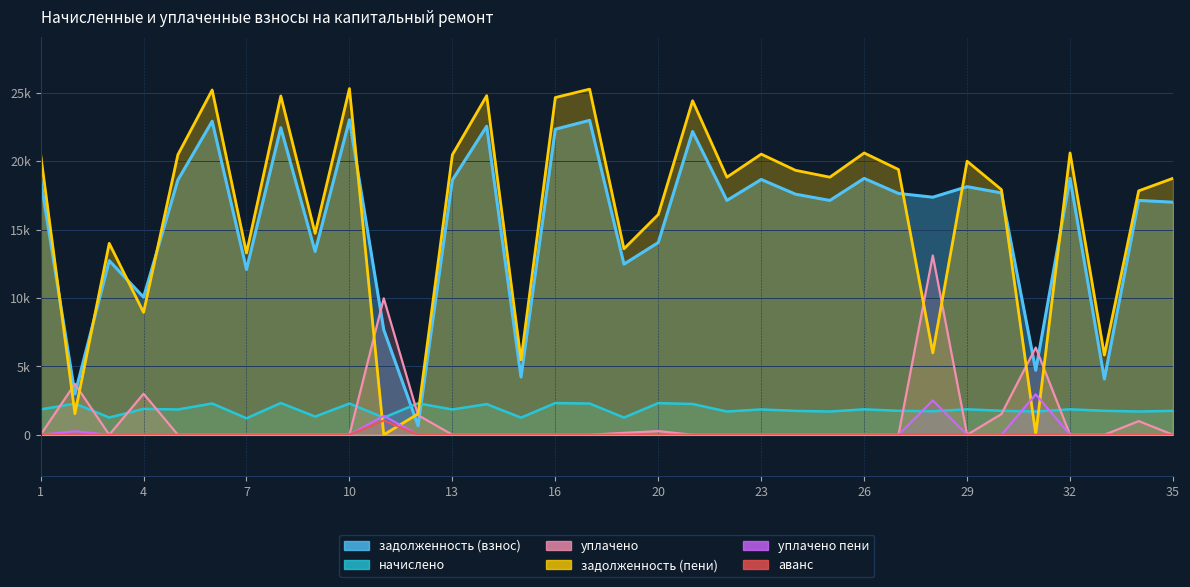

Reading right to left, extract all data points from this chart.

задолженность (взнос): 35=17001.1	34=17129.5	33=4073.3	32=18740.4	31=4712.4	30=17679.6	29=18135.8	28=17365.2	27=17640.2	26=18740.4	25=17129.5	24=17585.2	23=18661.9	22=17129.5	21=22169.2	20=14052.6	19=12474.6	18=22983.6	16=22337.1	15=4220.6	14=22551.4	13=18622.6	12=667.9	11=7679.5	10=23022.7	9=13397.3	8=22446.5	7=12081.9	6=22919.3	5=18622.6	4=10054.8	3=12729.4	2=2980.2	1=18661.9
начислено: 35=1747.2	34=1700.4	33=1751.1	32=1860.3	31=1700.4	30=1755.0	29=1860.3	28=1723.8	27=1751.1	26=1860.3	25=1700.4	24=1745.6	23=1852.5	22=1700.4	21=2250.3	20=2312.7	19=1258.6	18=2281.5	16=2316.6	15=1251.9	14=2238.6	13=1848.6	12=2297.1	11=1251.9	10=2285.4	9=1329.9	8=2320.5	7=1205.1	6=2285.4	5=1848.6	4=1891.5	3=1263.6	2=2277.6	1=1852.5
уплачено: 35=0.0	34=1000.0	33=0.0	32=0.0	31=6374.0	30=1513.2	29=0.0	28=13104.8	27=0.0	26=0.0	25=0.0	24=0.0	23=0.0	22=0.0	21=0.0	20=265.0	19=140.0	18=0.0	16=0.0	15=0.0	14=0.0	13=0.0	12=1433.6	11=9974.3	10=0.0	9=0.0	8=0.0	7=0.0	6=0.0	5=0.0	4=3000.0	3=0.0	2=3717.2	1=0.0
задолженность (пени): 35=18748.3	34=17829.9	33=5824.4	32=20600.7	31=38.8	30=17921.4	29=19996.1	28=5984.2	27=19391.3	26=20600.7	25=18829.9	24=19330.8	23=20514.4	22=18829.9	21=24419.5	20=16100.3	19=13593.2	18=25265.1	16=24653.7	15=5472.5	14=24790.0	13=20471.2	12=1531.4	11=0.0	10=25308.1	9=14727.2	8=24767.0	7=13287.0	6=25204.7	5=20471.2	4=8946.3	3=13993.0	2=1540.5	1=20514.4
уплачено пени: 35=0.0	34=0.0	33=0.0	32=0.0	31=2958.0	30=0.0	29=0.0	28=2509.9	27=0.0	26=0.0	25=0.0	24=0.0	23=0.0	22=0.0	21=0.0	20=0.0	19=0.0	18=0.0	16=0.0	15=0.0	14=0.0	13=0.0	12=0.1	11=1383.7	10=0.0	9=0.0	8=0.0	7=0.0	6=0.0	5=0.0	4=0.0	3=0.0	2=256.8	1=0.0
аванс: 35=0.0	34=0.0	33=0.0	32=0.0	31=0.0	30=0.0	29=0.0	28=0.0	27=0.0	26=0.0	25=0.0	24=0.0	23=0.0	22=0.0	21=0.0	20=0.0	19=0.0	18=0.0	16=0.0	15=0.0	14=0.0	13=0.0	12=0.0	11=1042.9	10=0.0	9=0.0	8=0.0	7=0.0	6=0.0	5=0.0	4=0.0	3=0.0	2=0.0	1=0.0